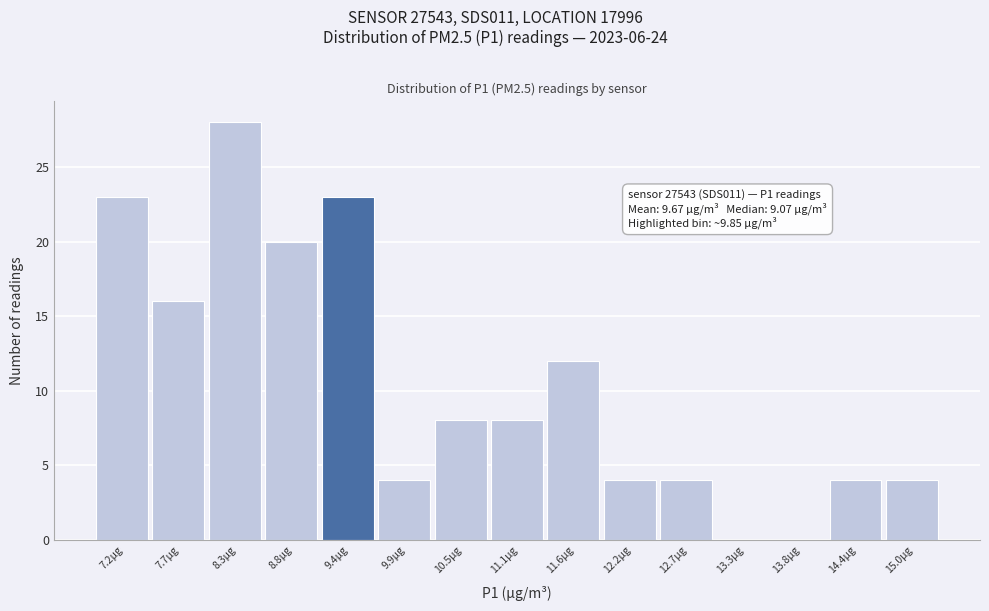

Reading left to right, transcribe all the data shown in this chart.

7.2µg=23	7.7µg=16	8.3µg=28	8.8µg=20	9.4µg=23	9.9µg=4	10.5µg=8	11.1µg=8	11.6µg=12	12.2µg=4	12.7µg=4	13.3µg=0	13.8µg=0	14.4µg=4	15.0µg=4